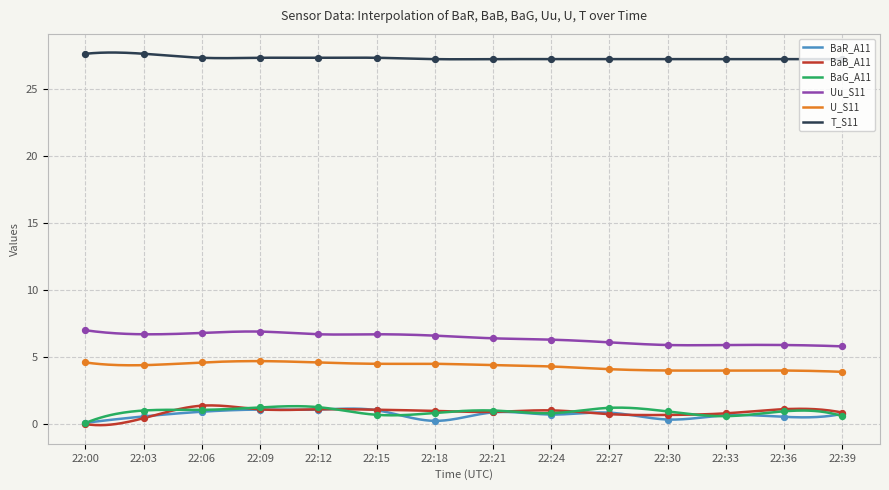

What is the maximum value shown in the chart?

27.7